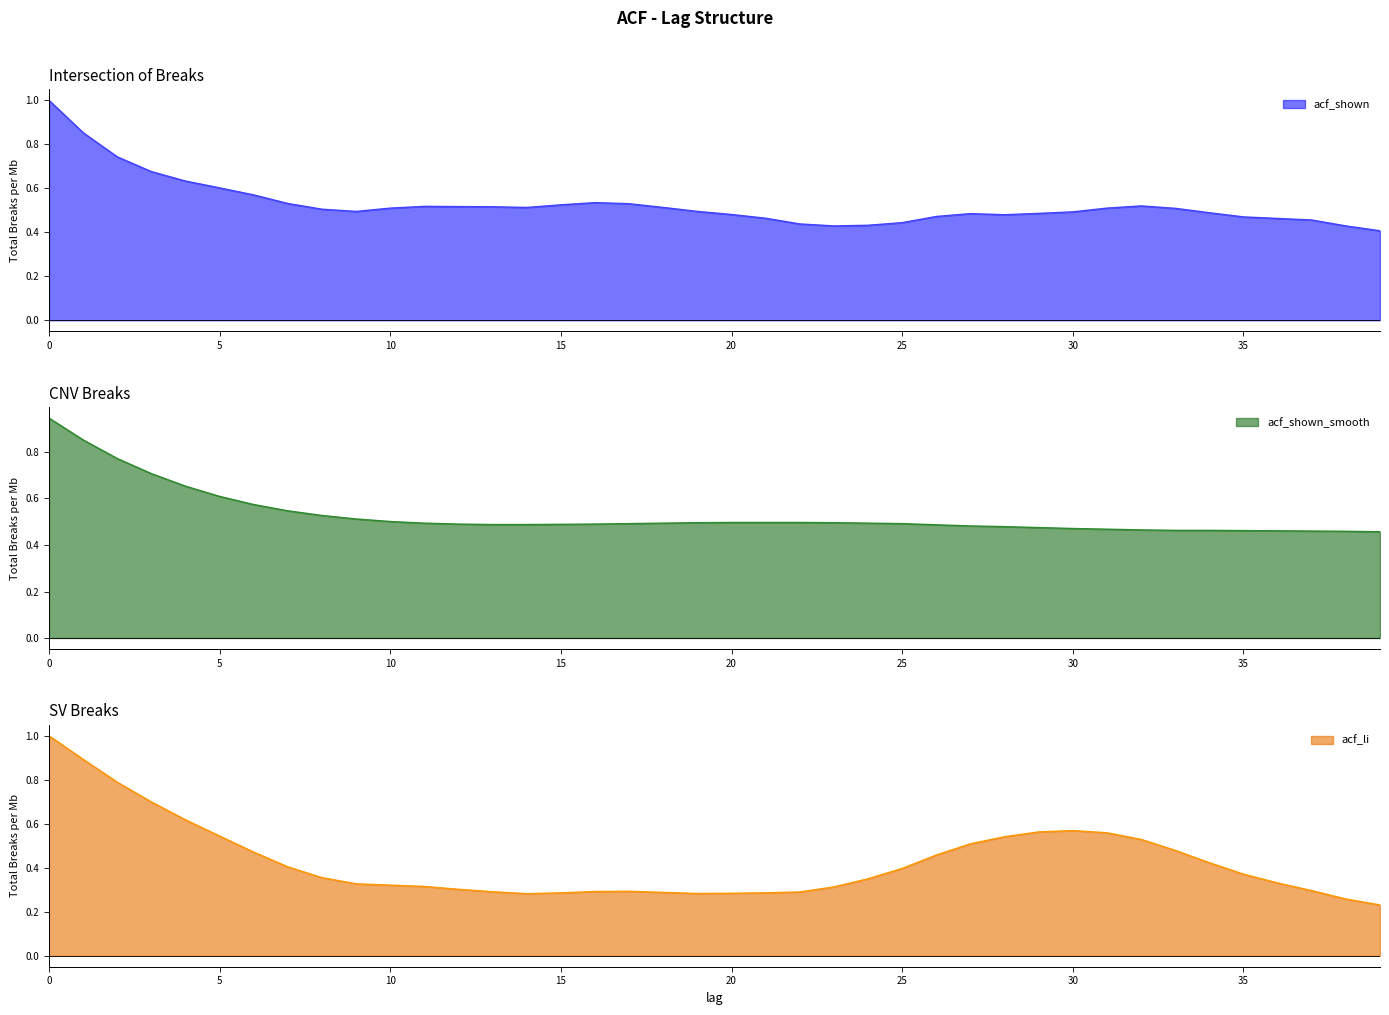

Which has a higher value, 6 or 31?

31